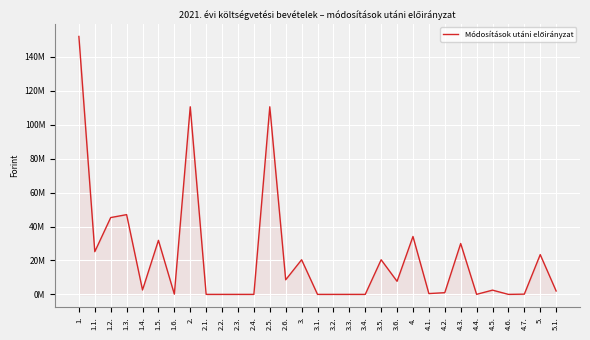

What is the ratio of the value at 4.5. to the value at 1.4.?

1.0